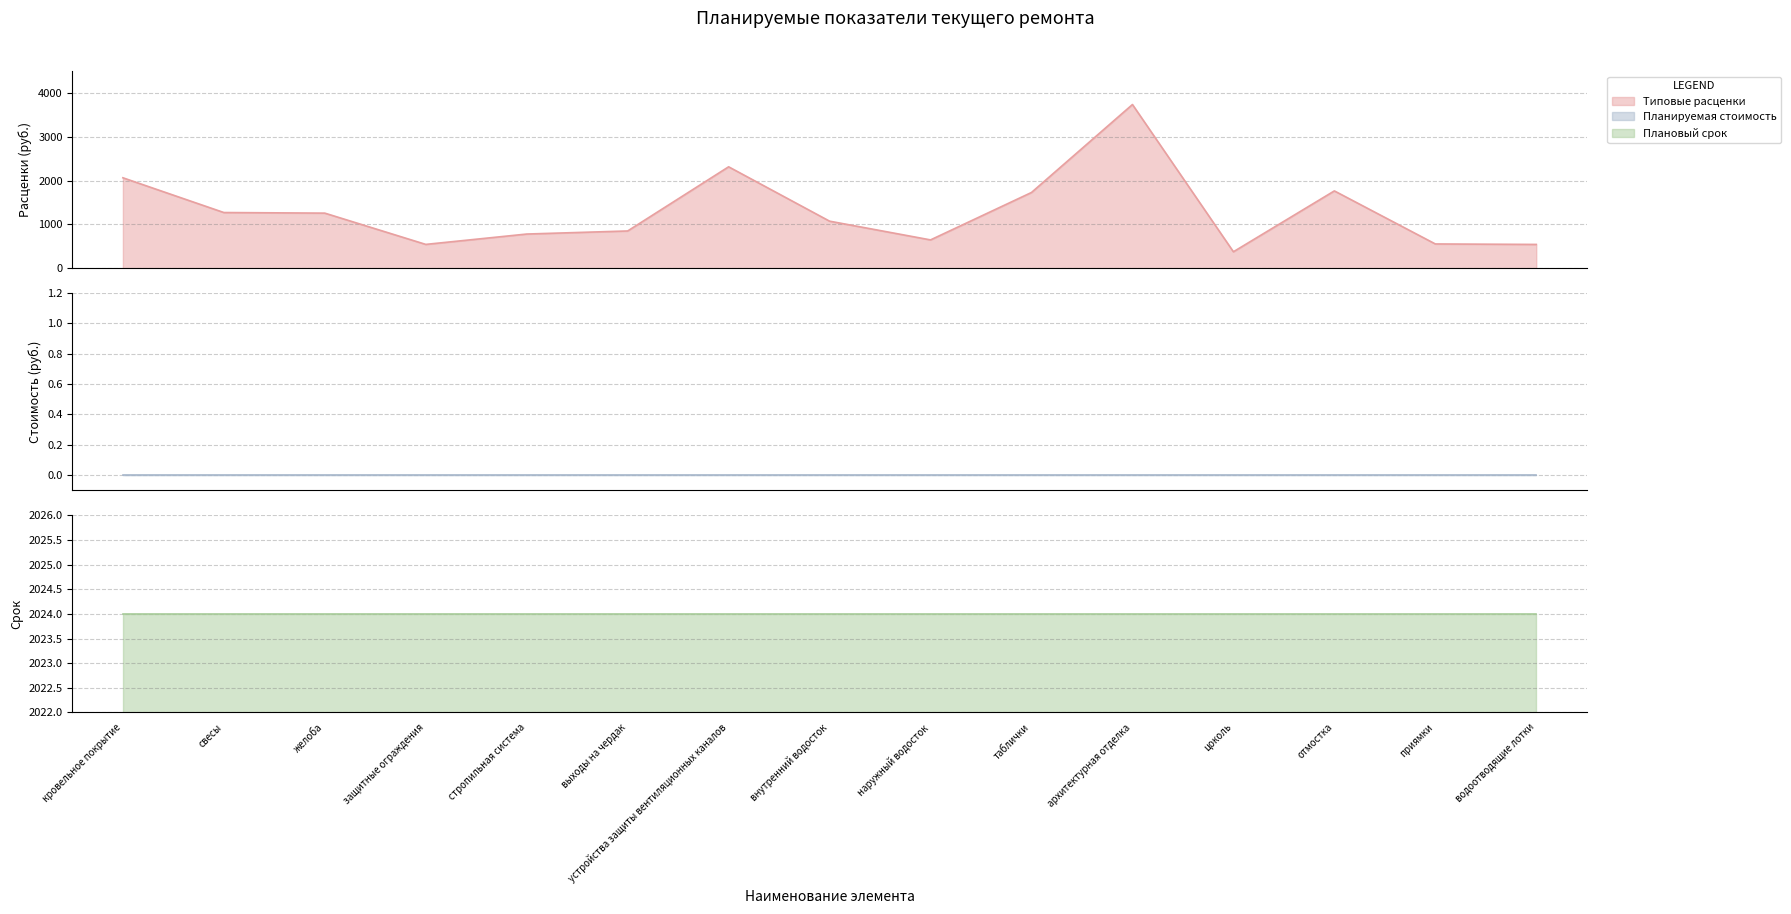

At which label does Планируемая стоимость ремонта reach its minimum?

кровельное покрытие